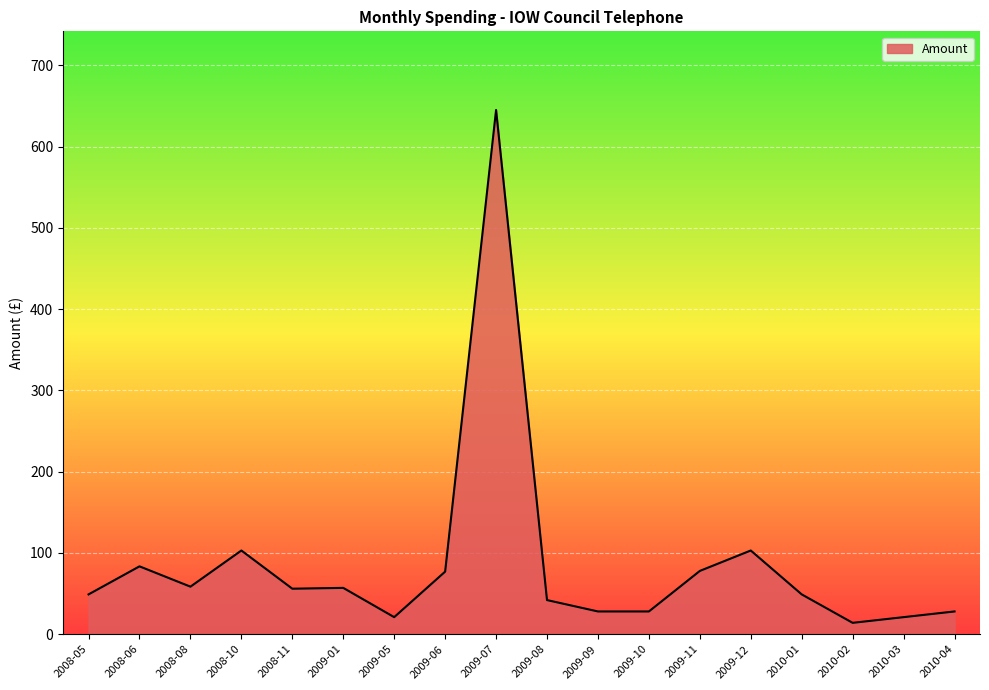

The value at 2010-04 is 28.0. True or false?

True